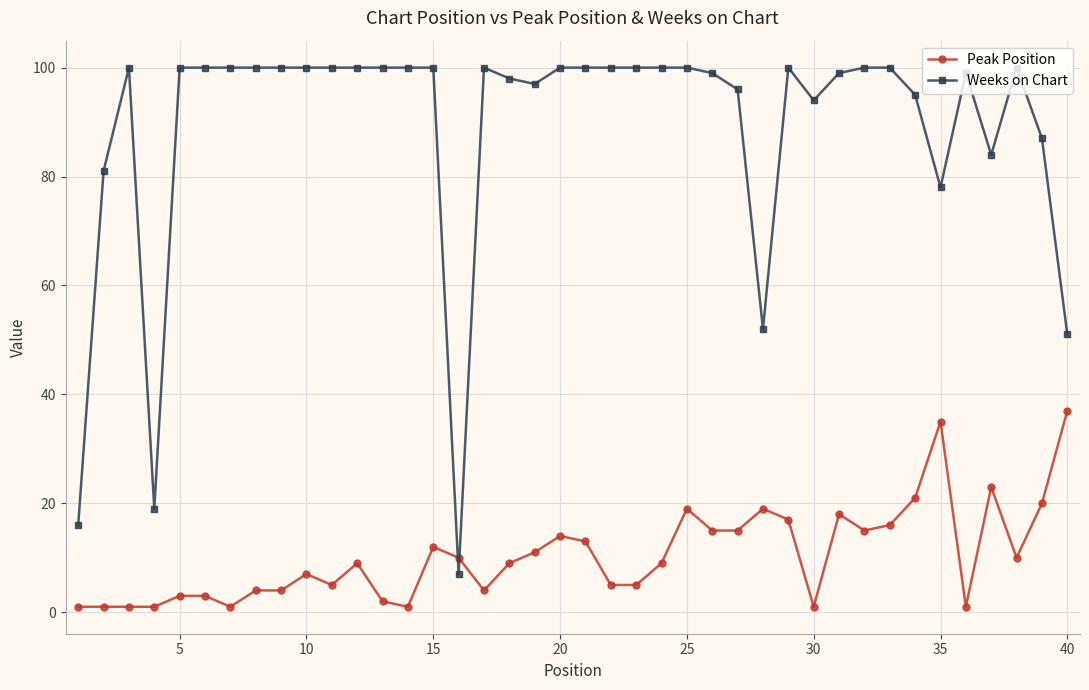

True or false: Weeks on Chart has more than 0 points higher than both neighbors.

True